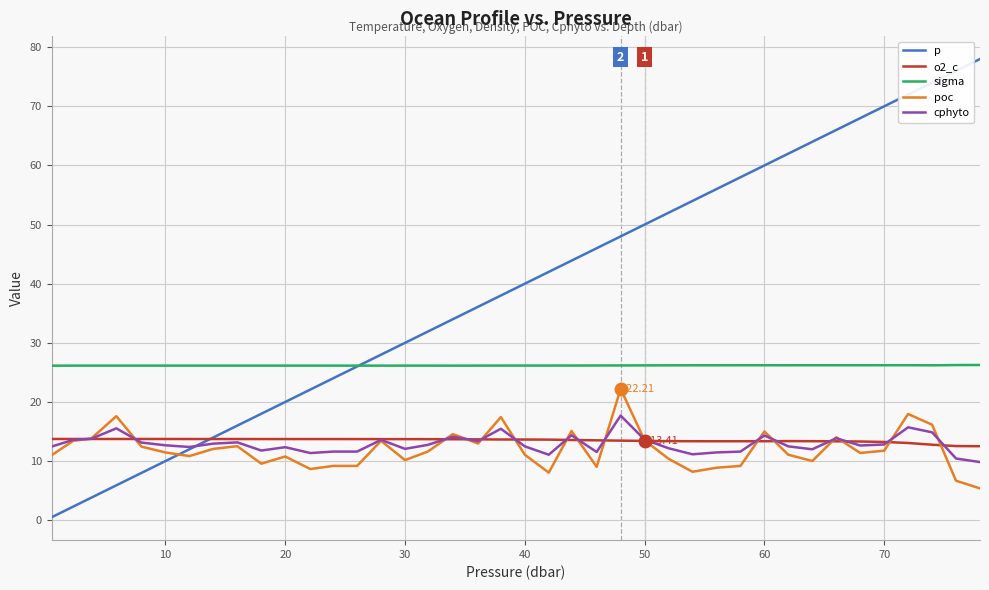

How many series are shown in this chart?

5